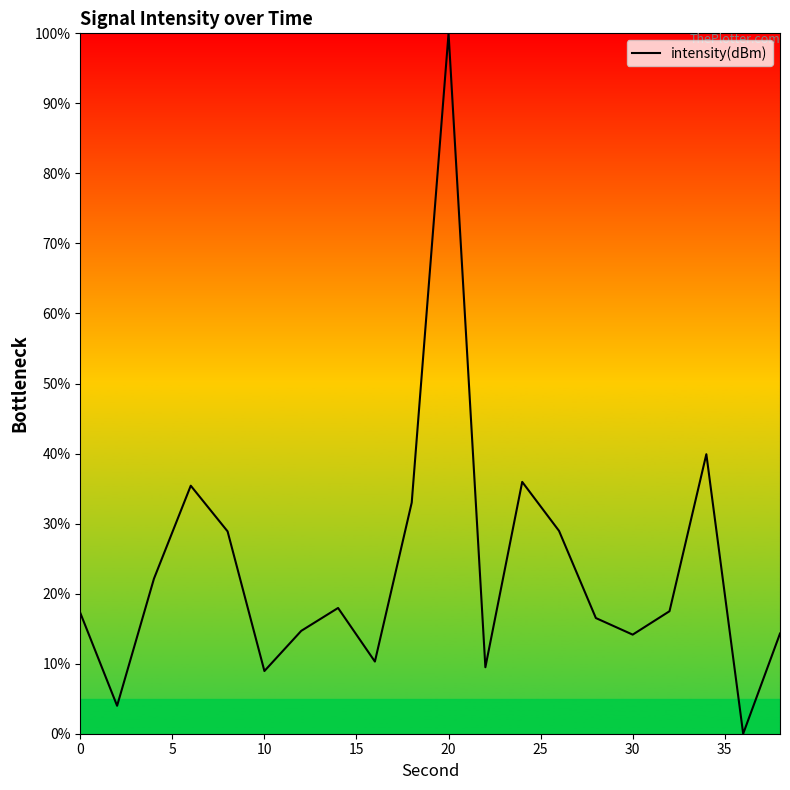

What is the greatest value displayed?

100.0